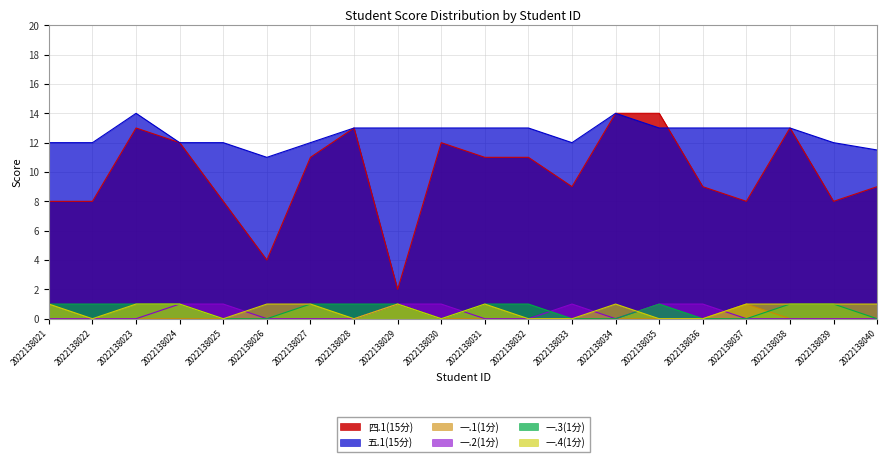

True or false: 一.4(1分) and 四.1(15分) cross at least once.

False